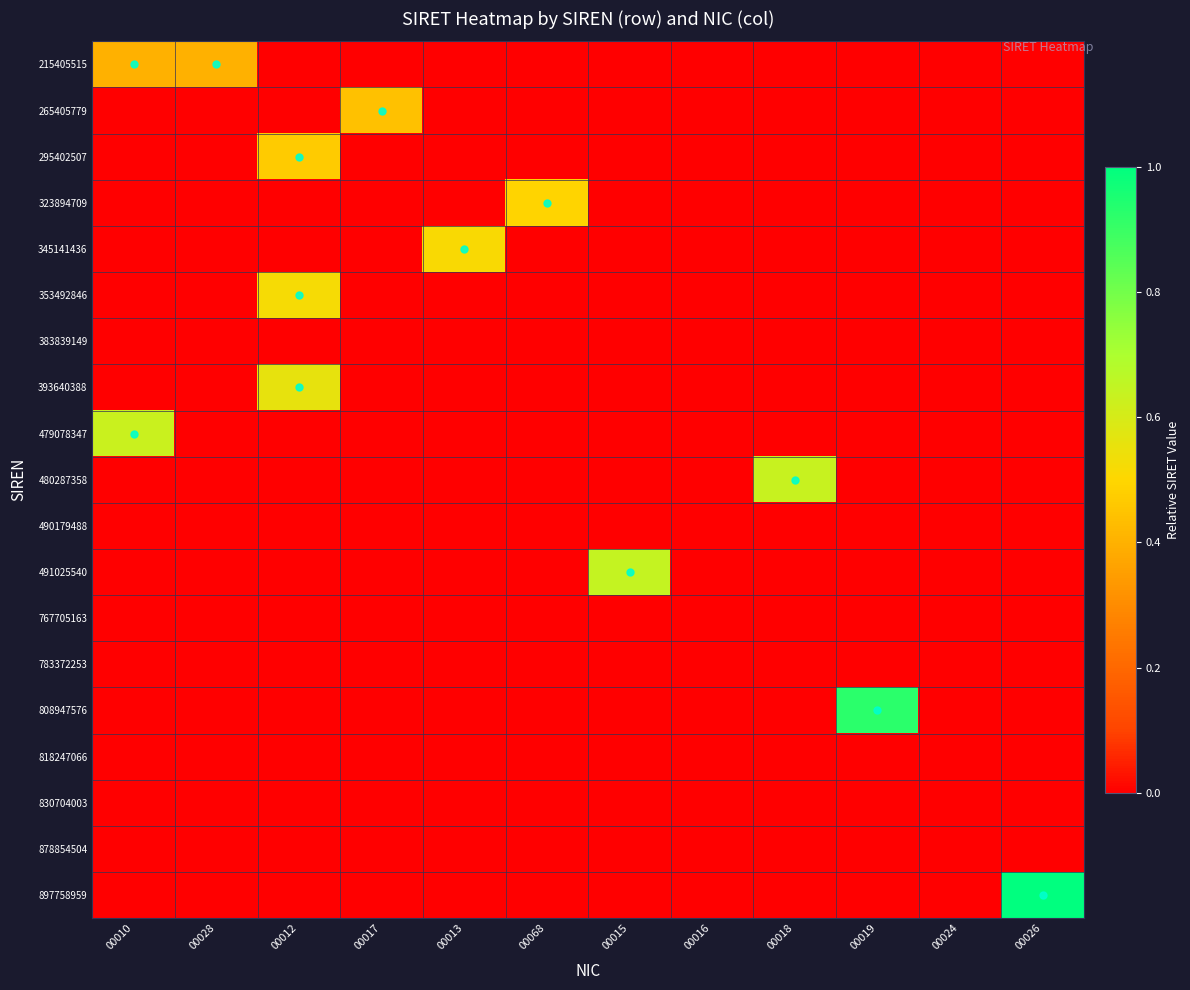

At which category does the chart reach its peak across all series?

00026